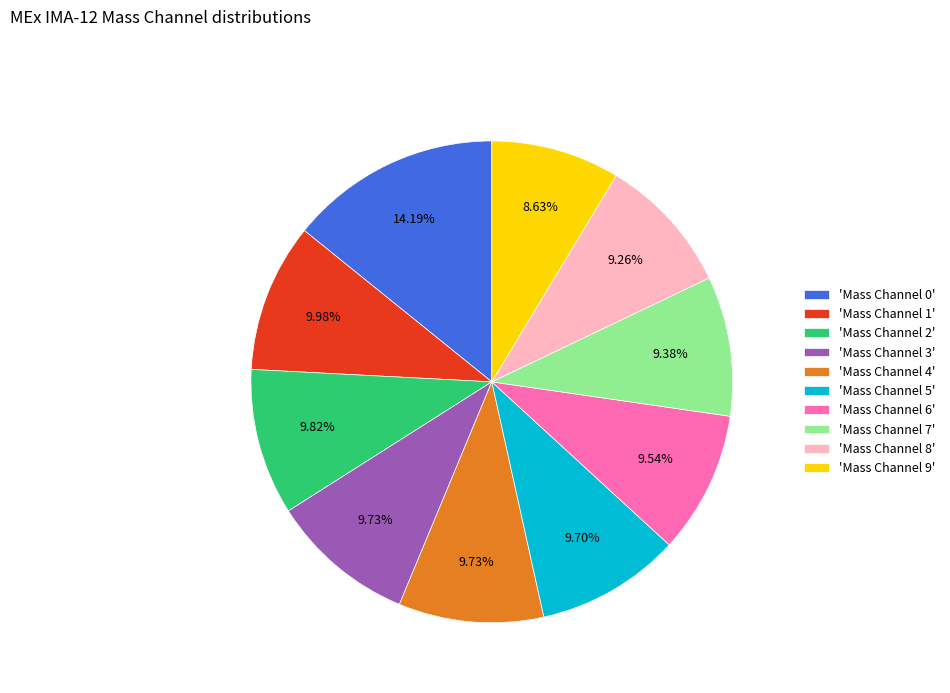

Which slice is the largest?

'Mass Channel 0'